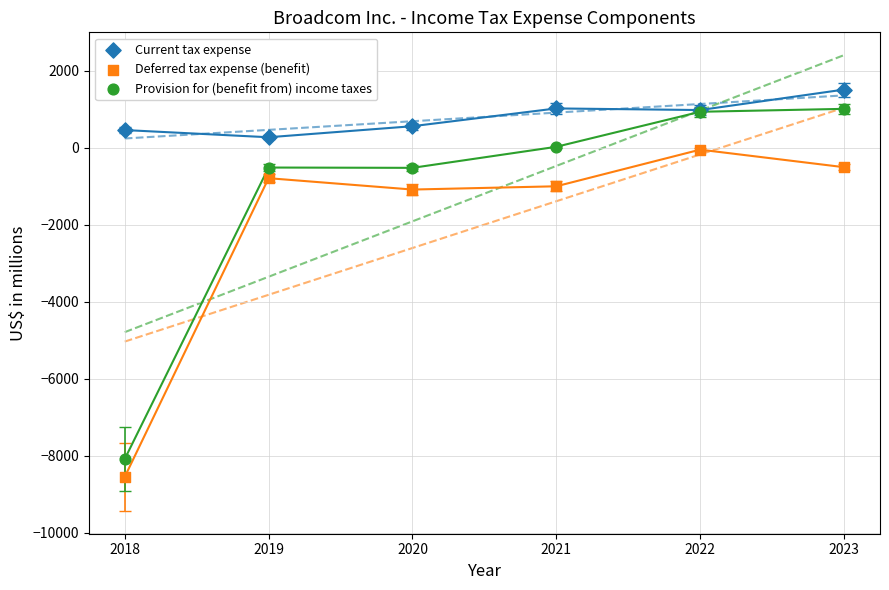

What are all the series names shown in the legend?

Current tax expense, Deferred tax expense (benefit), Provision for (benefit from) income taxes